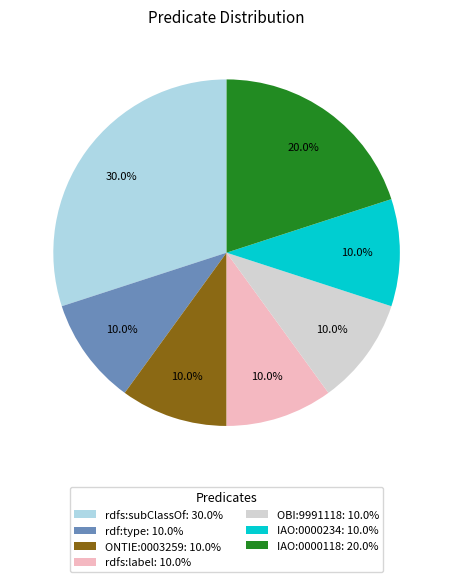

Approximately how many times larger is the value at IAO:0000234: 10.0% compared to rdf:type: 10.0%?

1.0